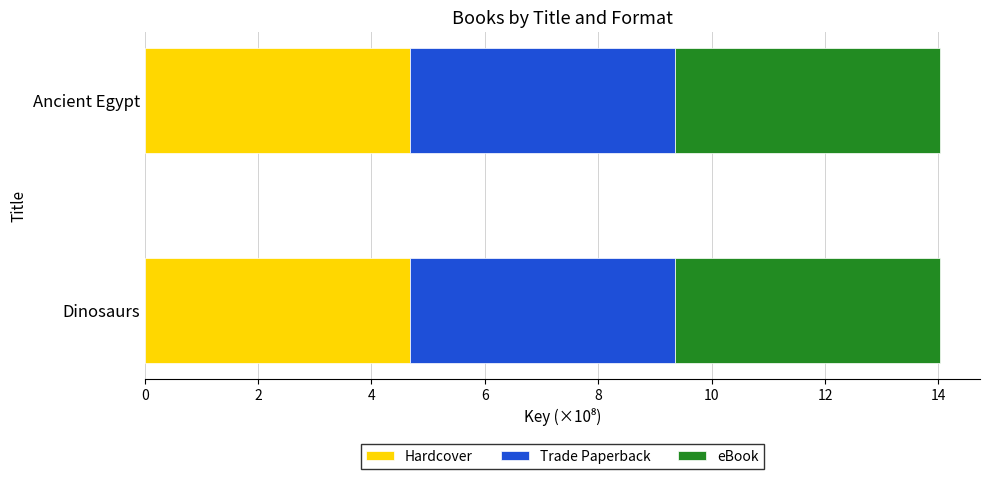

What value does the Hardcover series have at Dinosaurs?

4.7